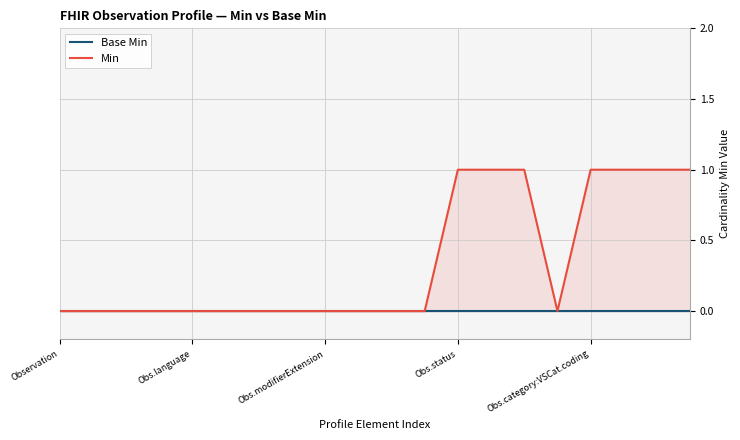

Between Obs.modifierExtension and 13, which series saw the biggest shift?

Min